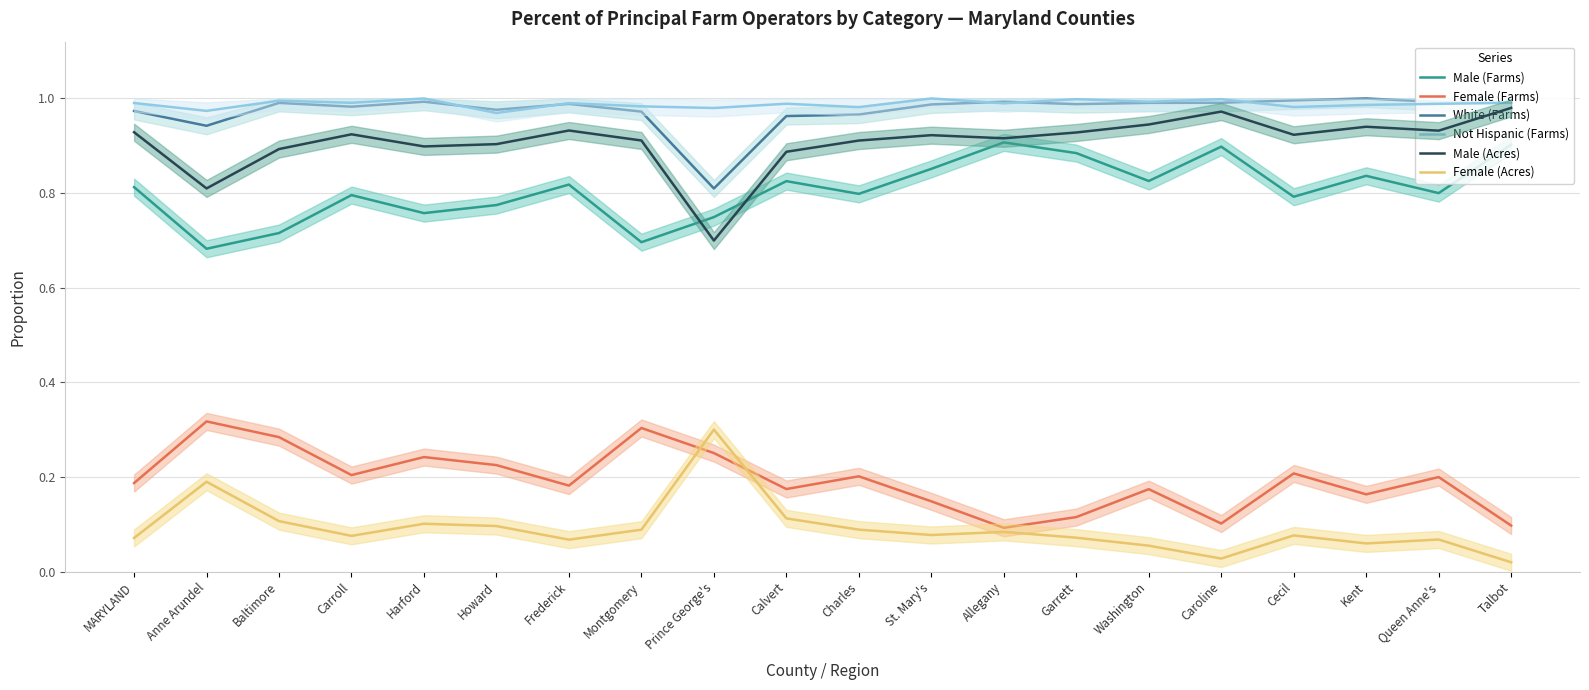

Where is Female (Acres) nearest to the value 0?

Talbot